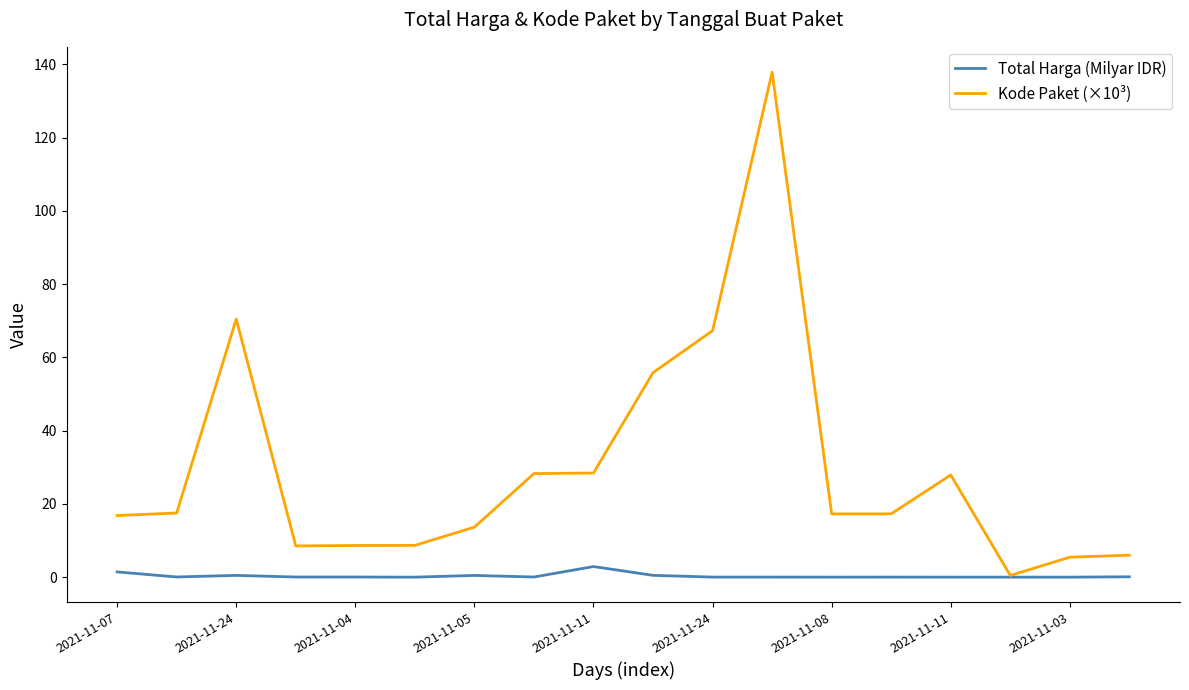

Rank the series by their maximum value, from highest to lowest.

Kode Paket (×10³), Total Harga (Milyar IDR)